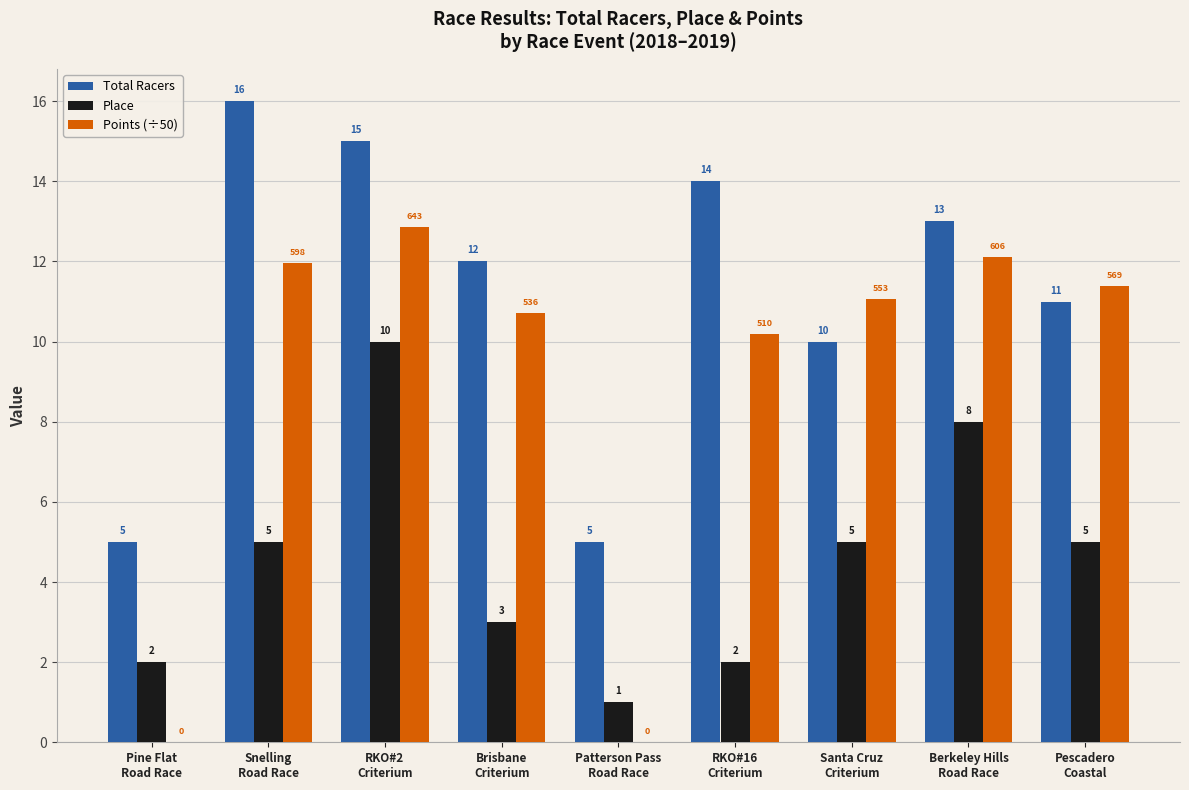

What is the highest value of the Place series?

10.0